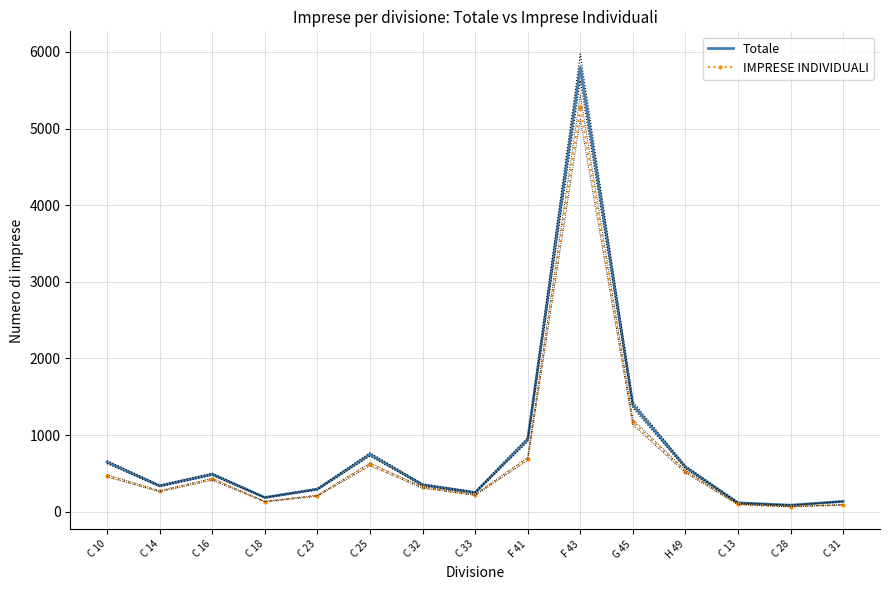

Reading left to right, what are all the values shown in this chart?

Totale: C 10=647	C 14=337	C 16=488	C 18=185	C 23=294	C 25=747	C 32=351	C 33=250	F 41=941	F 43=5800	G 45=1395	H 49=582	C 13=115	C 28=85	C 31=134
IMPRESE INDIVIDUALI: C 10=468	C 14=267	C 16=423	C 18=131	C 23=209	C 25=617	C 32=316	C 33=219	F 41=689	F 43=5278	G 45=1167	H 49=523	C 13=95	C 28=66	C 31=90